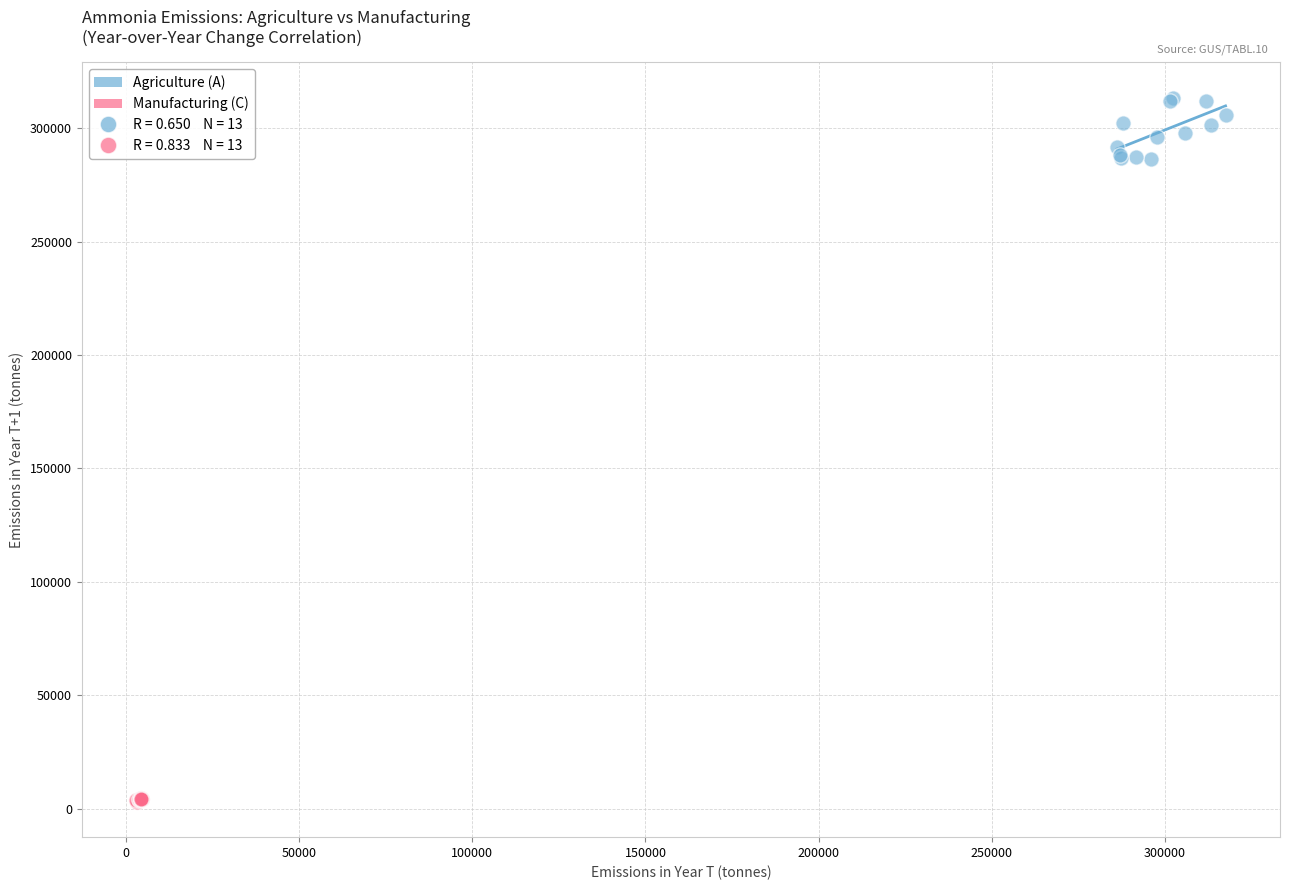

Which series has the largest Y range (max minus min)?

Agriculture (A)